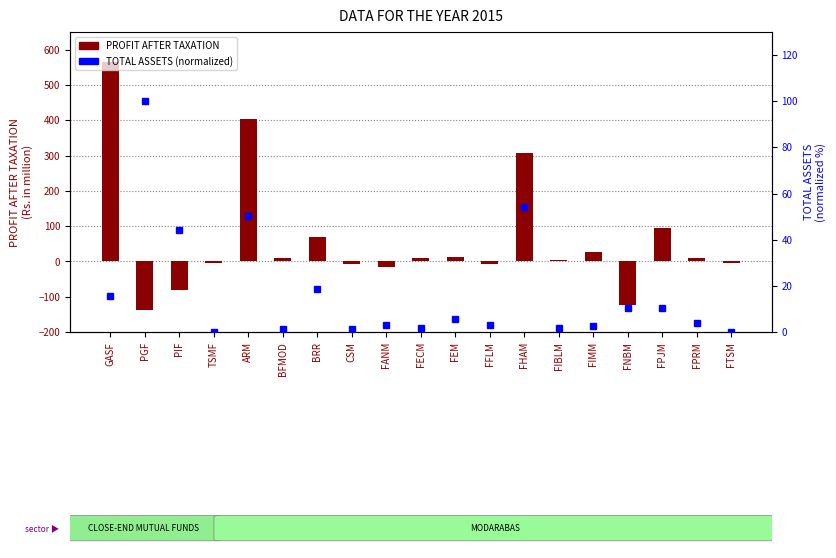

What are all the series names shown in the legend?

PROFIT AFTER TAXATION, TOTAL ASSETS (normalized)